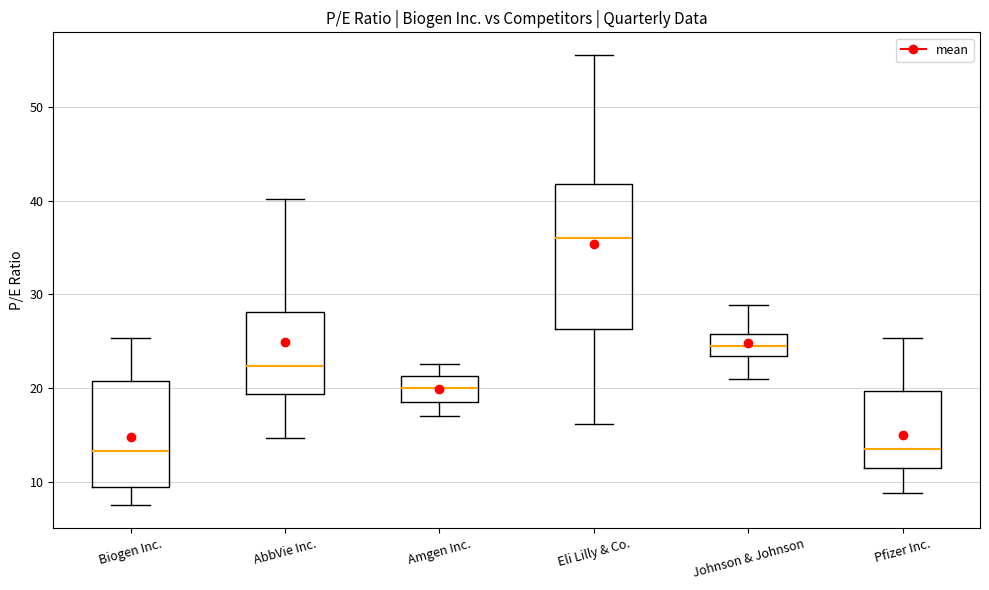

Comparing the boxes themselves (not the whiskers), which one is the tallest?

Eli Lilly & Co.